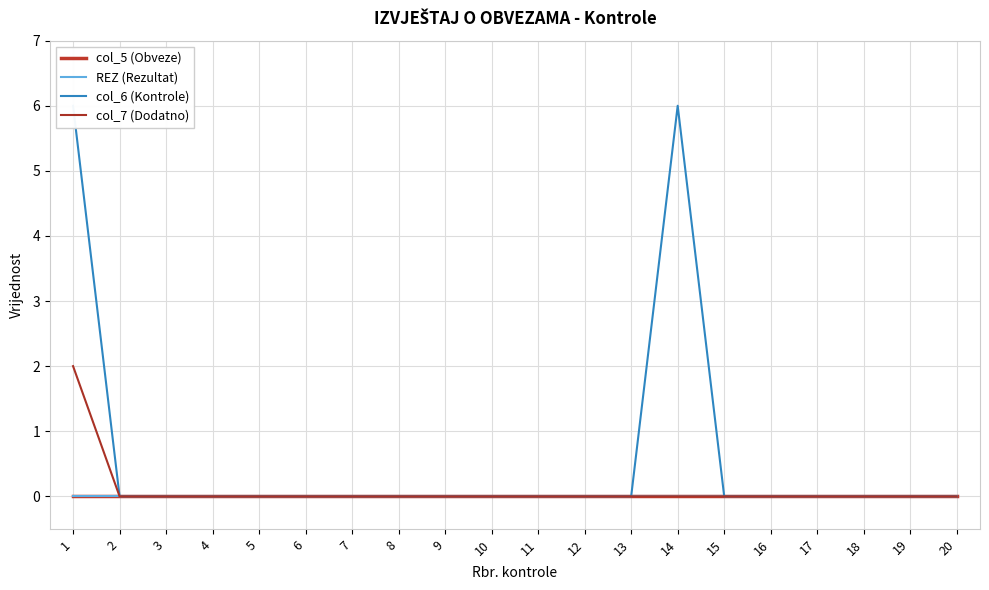

The value of col_6 (Kontrole) at 12 is 0. True or false?

True